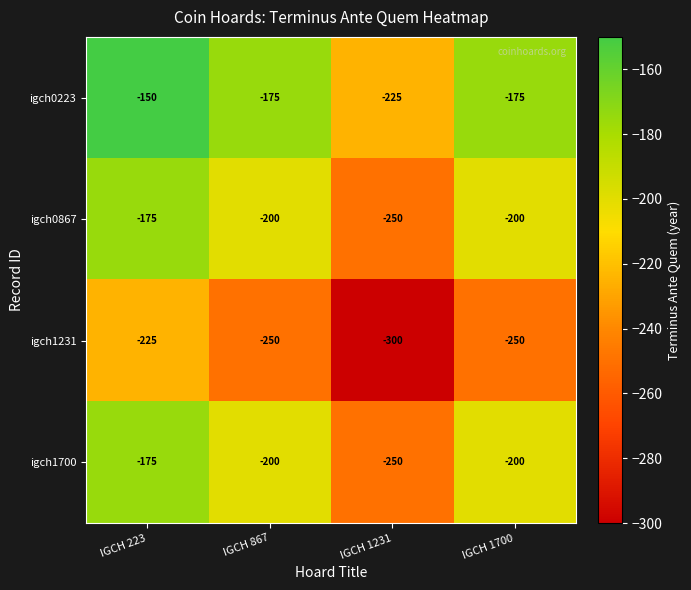

Which series has the largest total across all categories?

igch0223